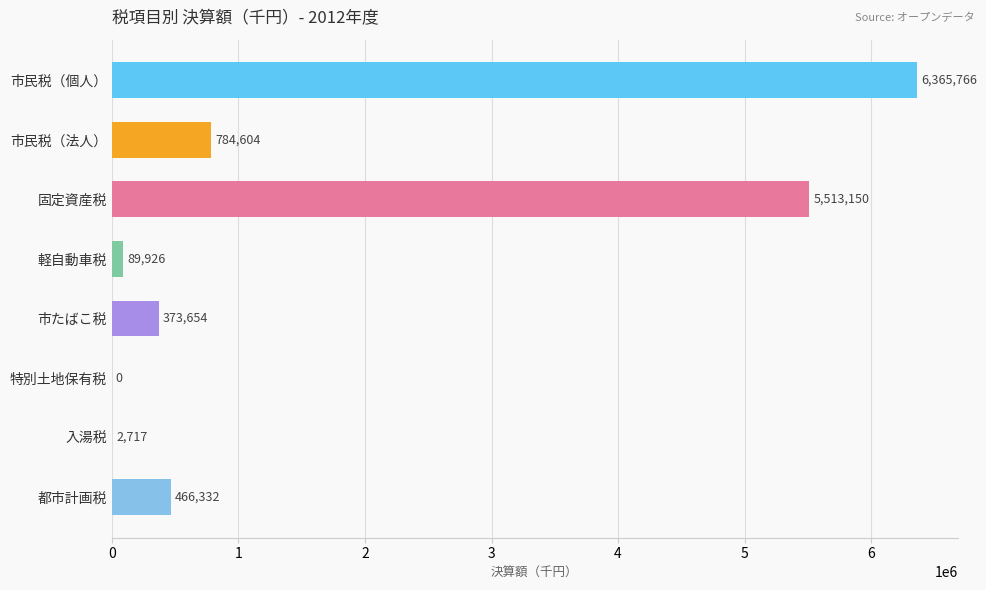

Between 都市計画税 and 市民税（法人）, which is larger?

市民税（法人）